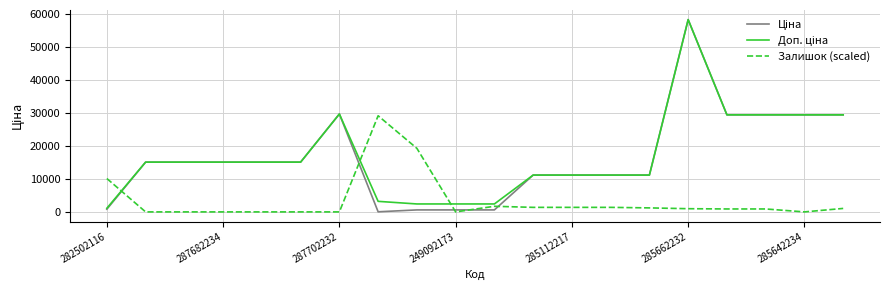

What is the greatest value displayed?

58426.5